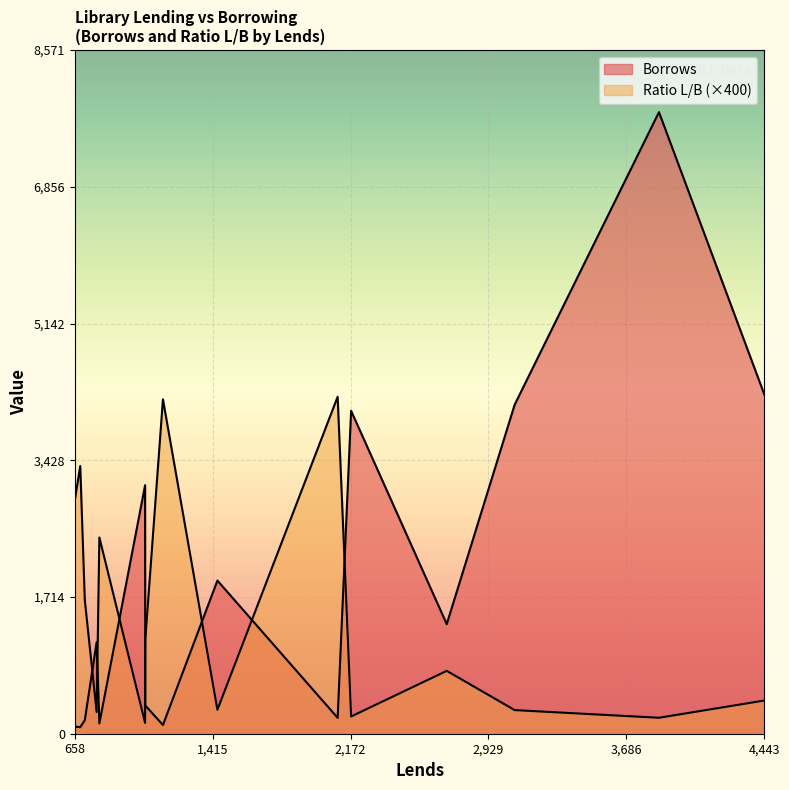

Reading right to left, what are all the values shown in this chart?

Borrows: 90.0	82.0	170.0	1148.0	129.0	3115.0	354.0	109.0	1920.0	199.0	4048.0	1374.0	4126.0	7792.0	4256.0
Ratio L/B: 7.3	8.4	4.2	0.7	6.2	0.3	3.0	10.5	0.8	10.6	0.5	2.0	0.7	0.5	1.0